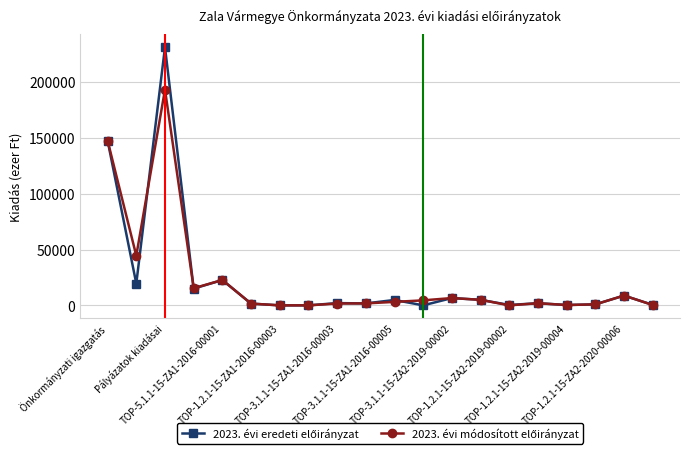

What is the maximum value shown in the chart?

231221